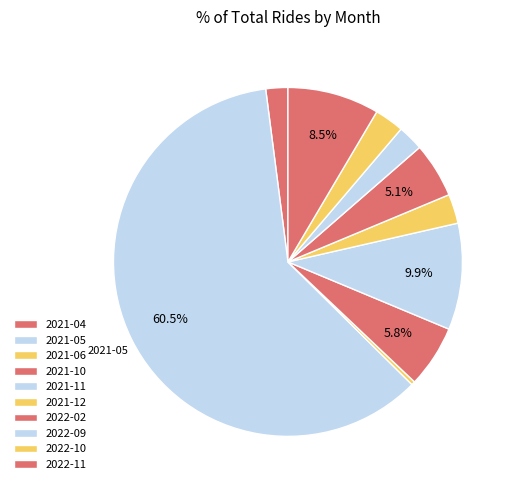

What percentage is the 2021-05 slice, to the nearest percent?

61%